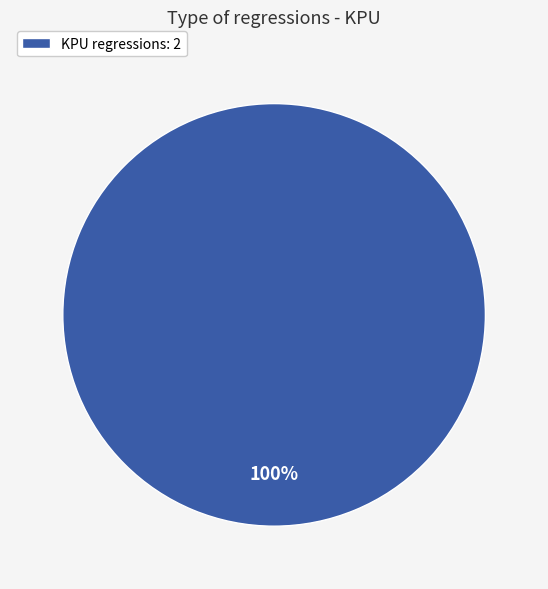

The KPU regressions: 2 slice represents 100% of the pie. True or false?

True